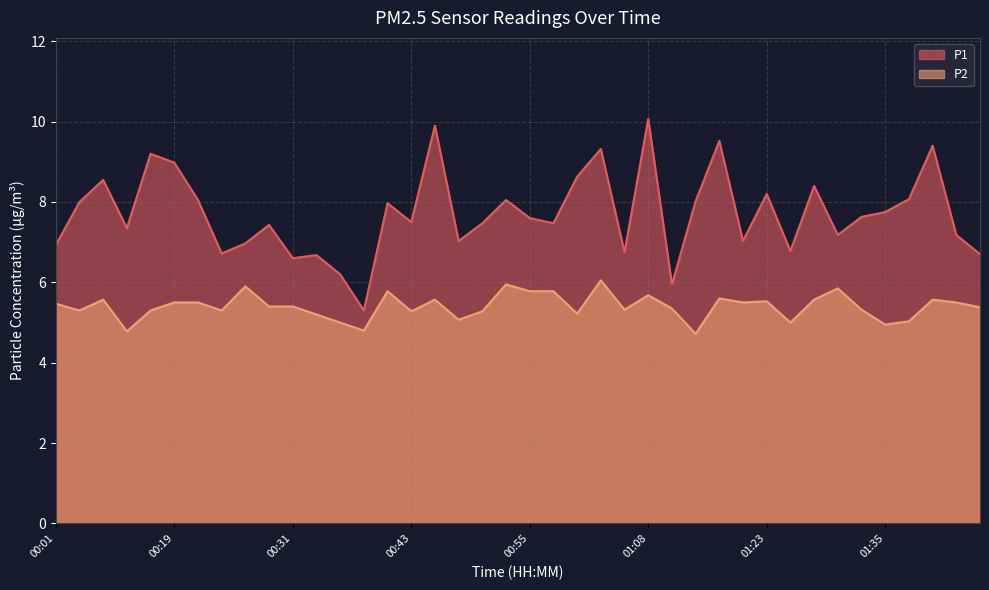

What is the total value across all series at 00:14?

12.1